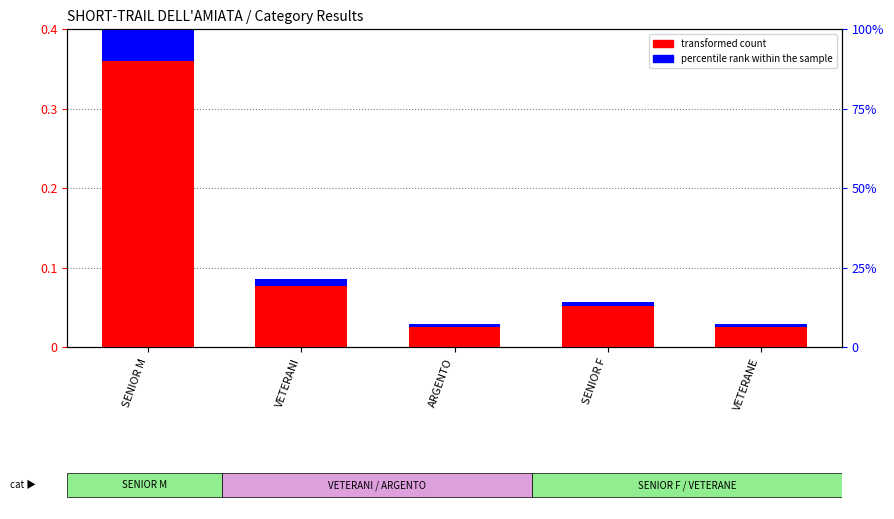

At which label is the value closest to 0?

ARGENTO